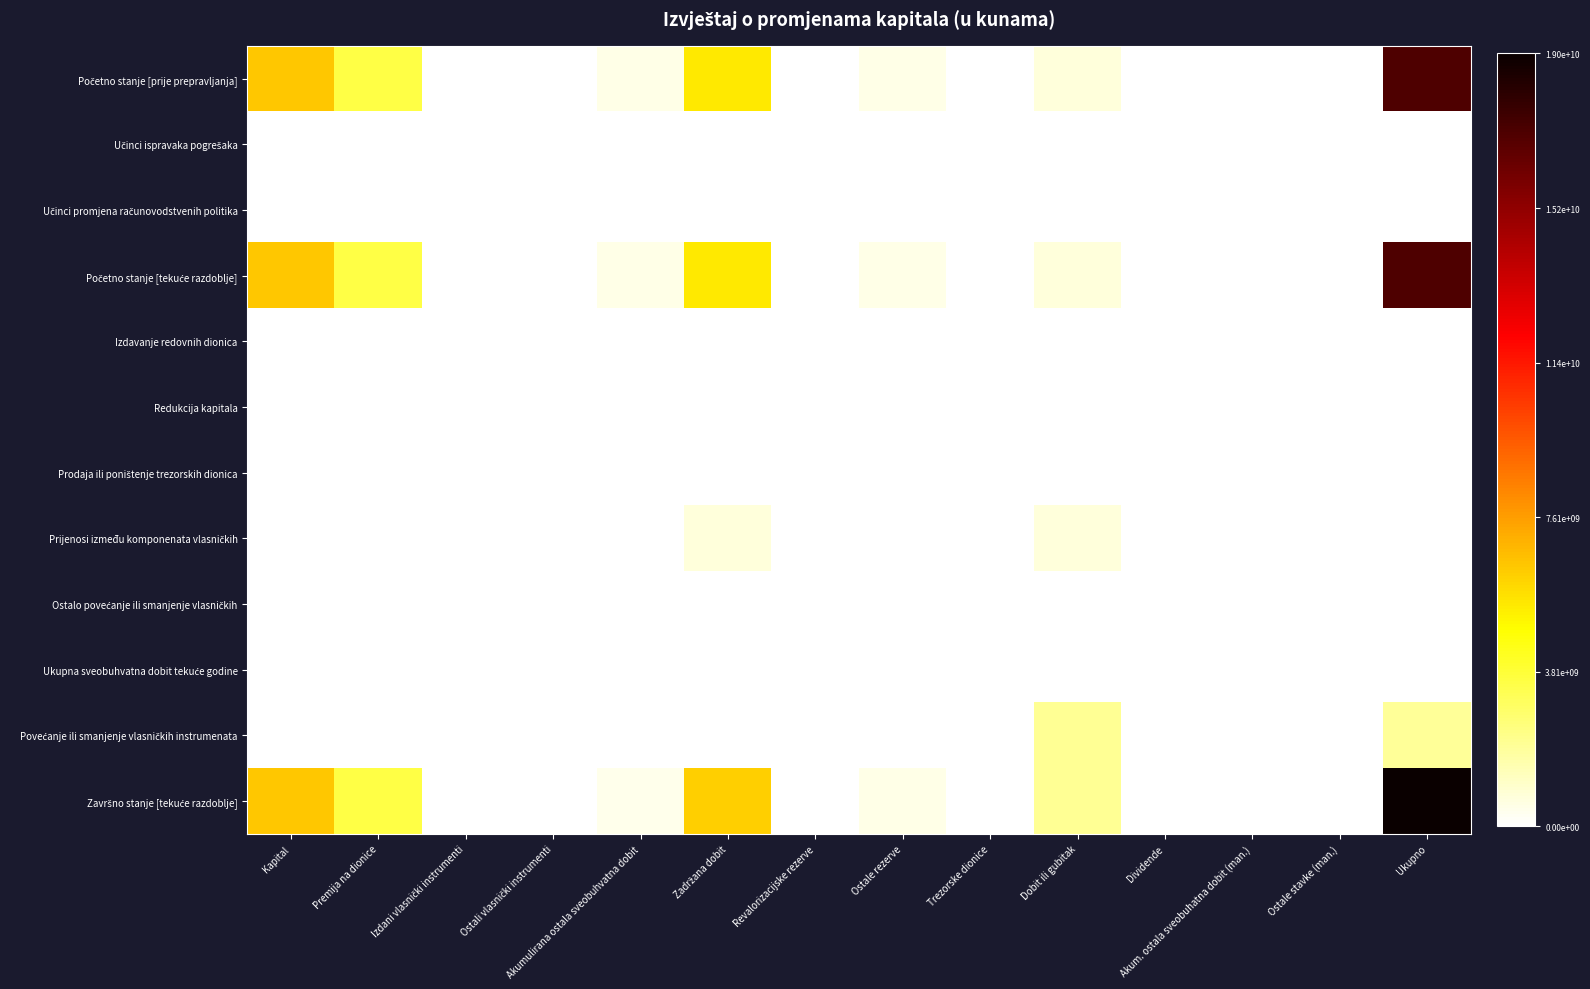

How many categories are shown in the chart?

14